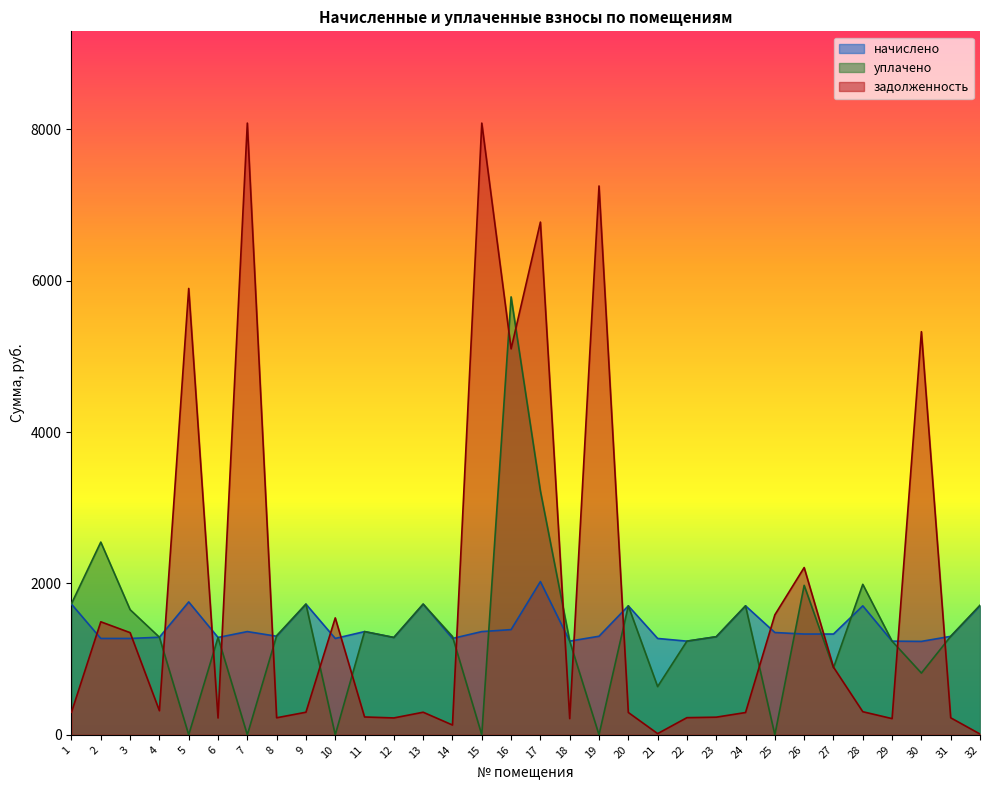

Where is the first local maximum for уплачено?

2